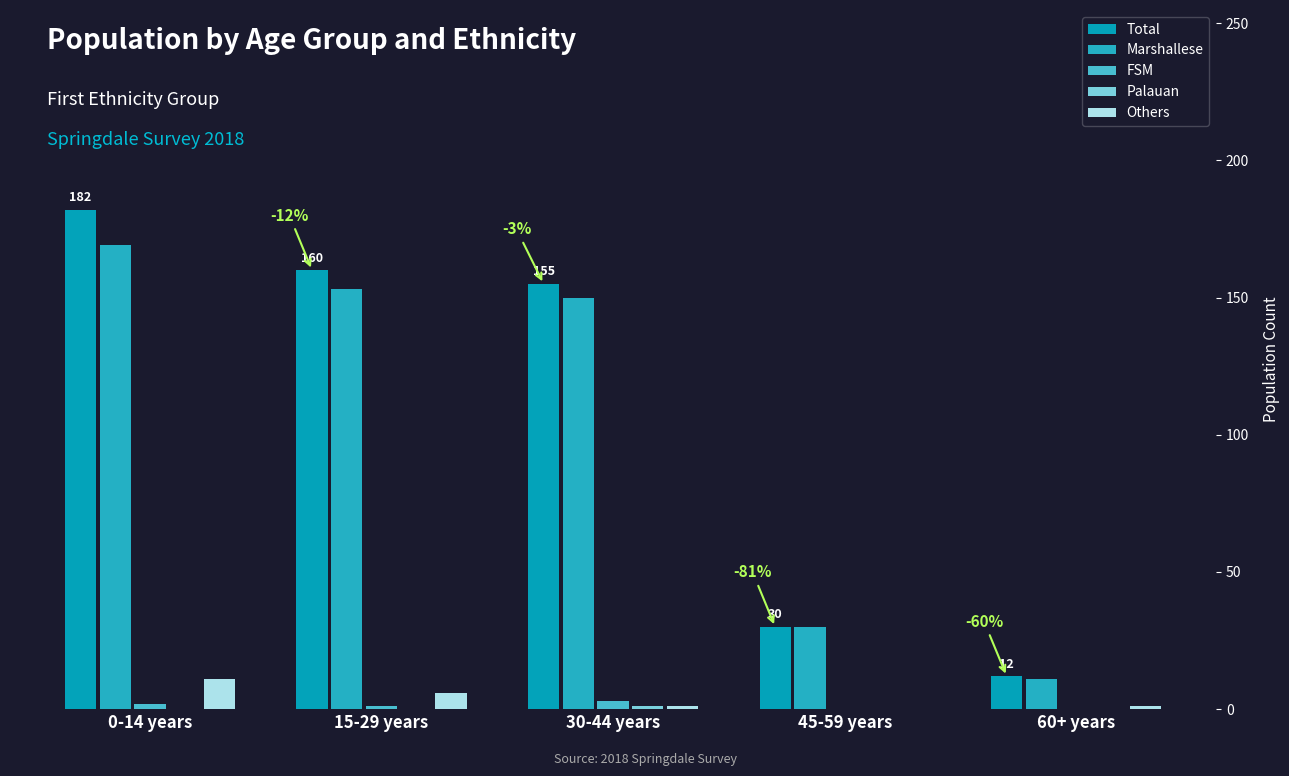

Between 15-29 years and 60+ years, which is larger?

15-29 years